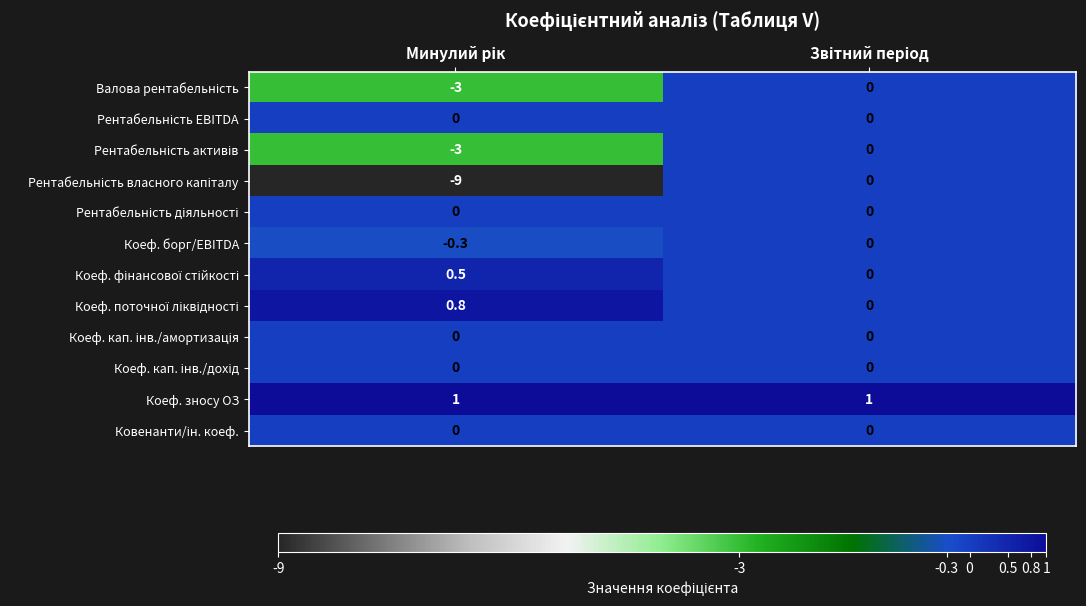

What is the greatest value displayed?

1.0